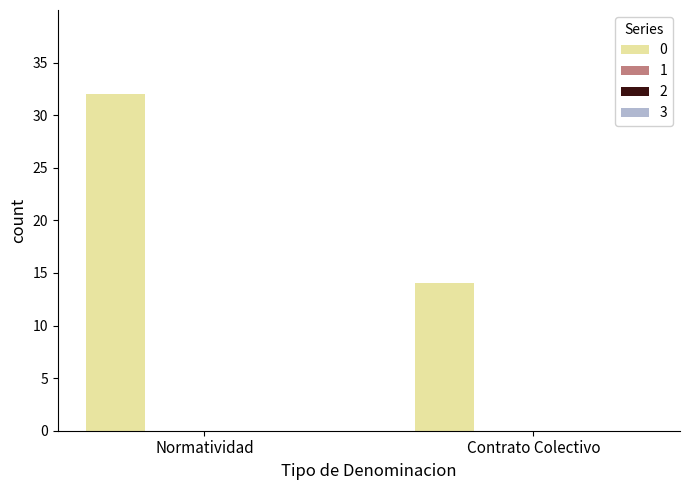

What is the maximum value shown in the chart?

32